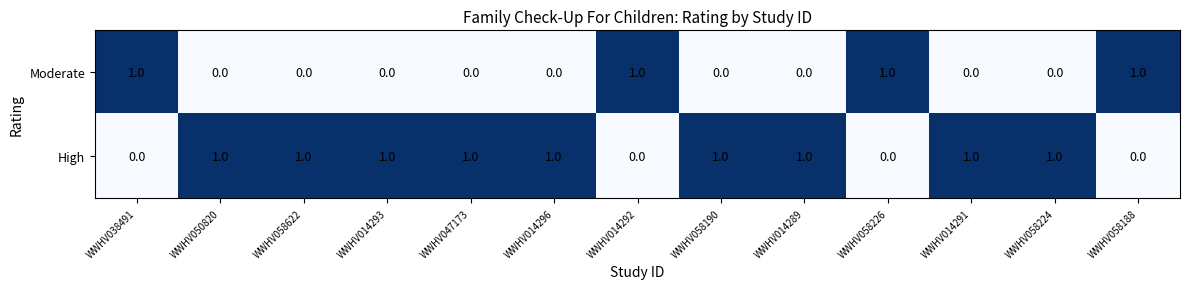

Reading right to left, transcribe all the data shown in this chart.

Moderate: 1	0	0	1	0	0	1	0	0	0	0	0	1
High: 0	1	1	0	1	1	0	1	1	1	1	1	0